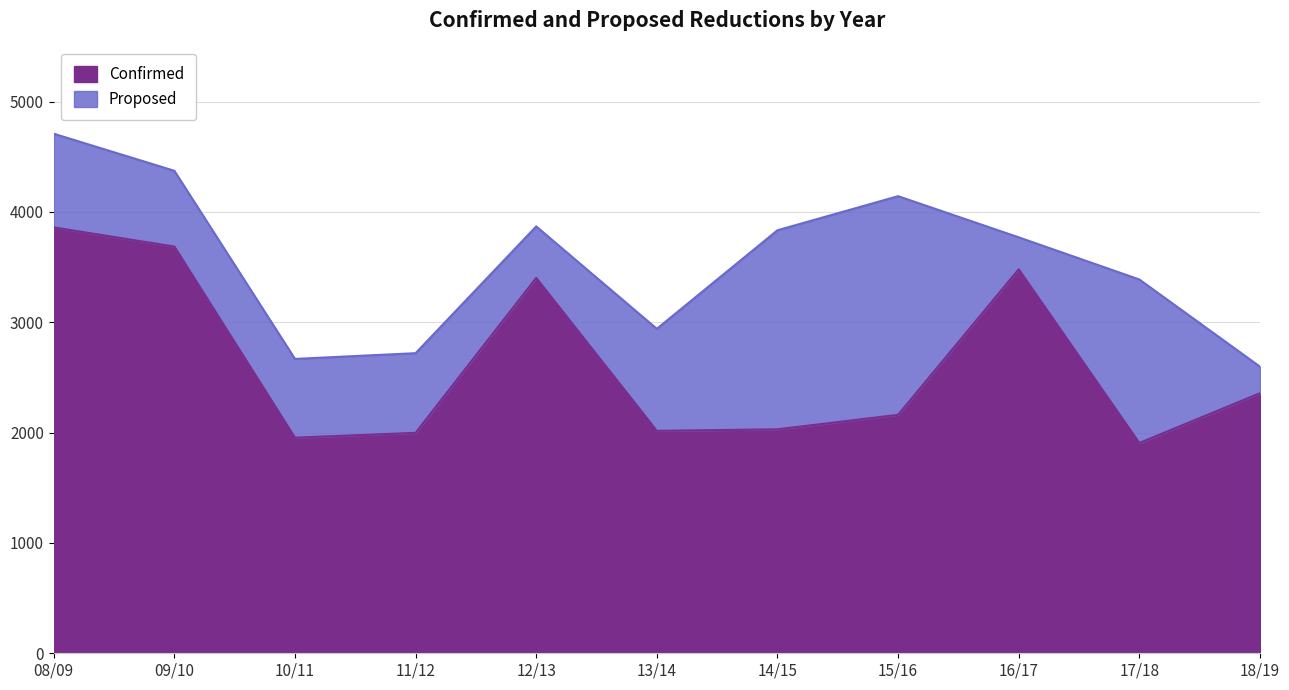

How many data points does each series have?

11